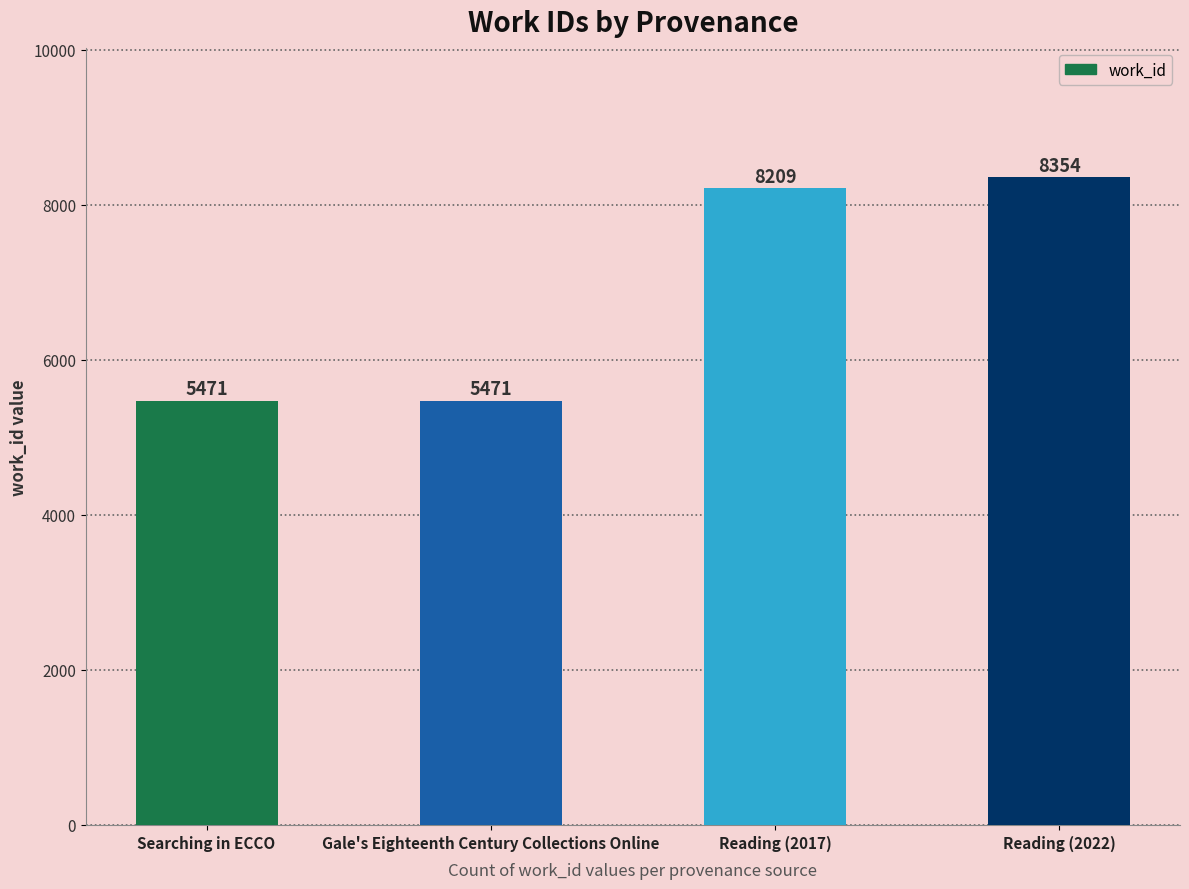

How many distinct data groups are displayed?

1